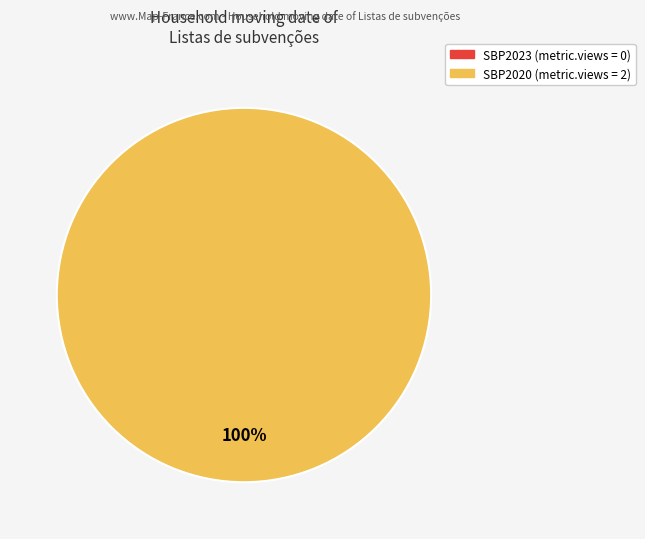

To the nearest percent, what is the difference between the SBP2020 (6230ef56078190306e5f019a) and SBP2023 (660bcb62ae9f870868b60608) slice percentages?

100%